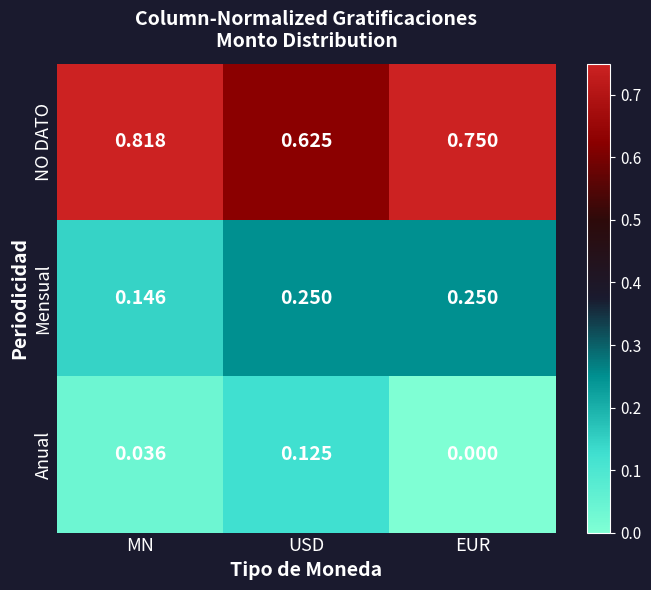

Is the value of Mensual at EUR greater than the value of Anual at MN?

Yes